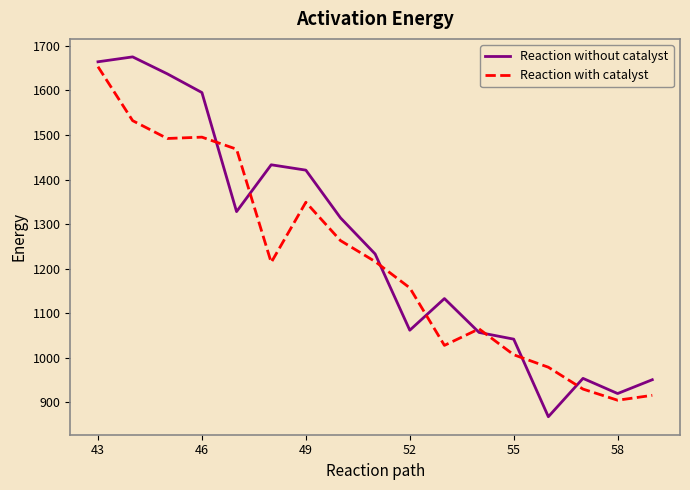

Which series has the widest spread of values?

Reaction without catalyst